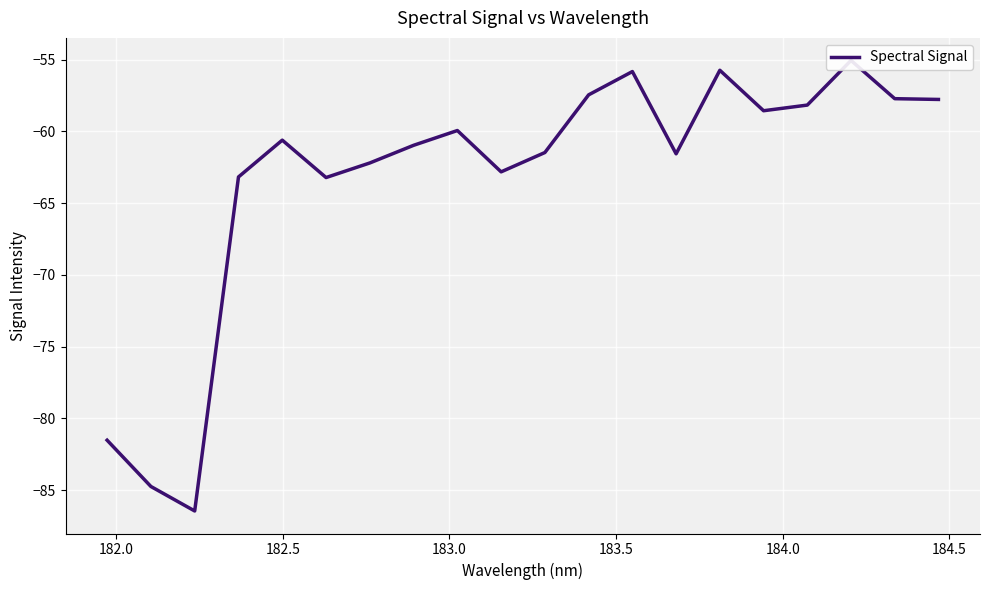

Count the number of categories in the chart.

20